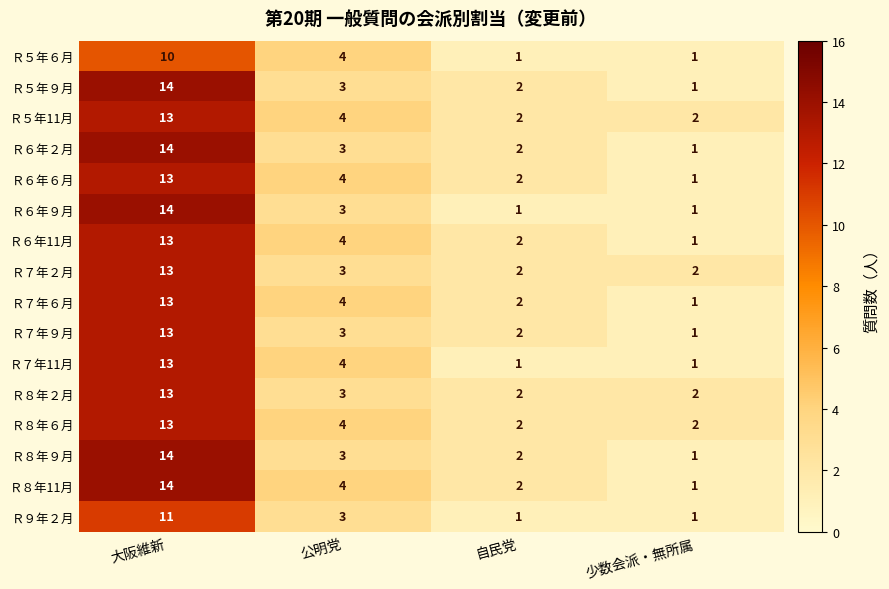

Is it true that Ｒ８年６月 equals 2 at 自民党?

True